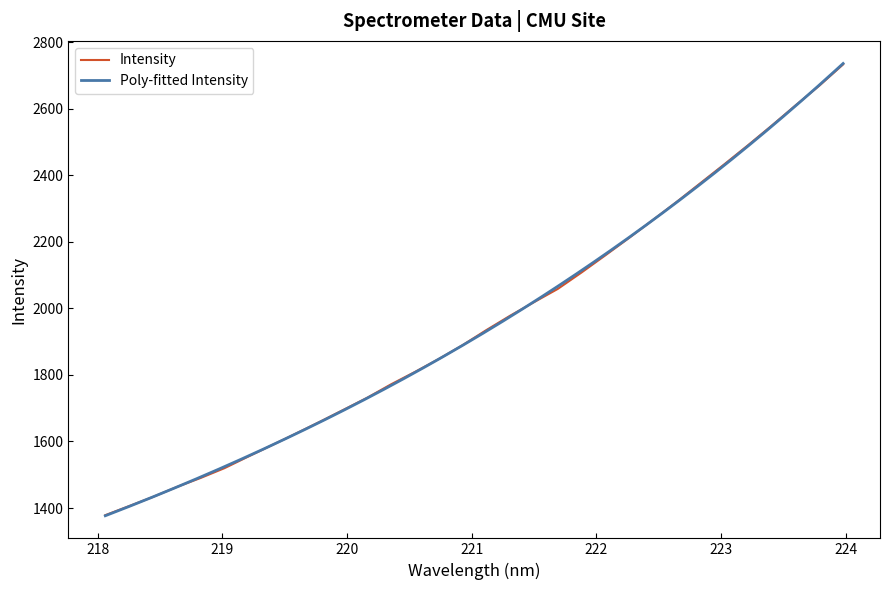

List the labels in order of value, largest first.

223.9802, 223.7895, 223.5987, 223.408, 223.2172, 223.0264, 222.8355, 222.6447, 222.4538, 222.263, 222.0721, 221.8812, 221.6902, 221.4993, 221.3083, 221.1174, 220.9264, 220.7354, 220.5444, 220.3533, 220.1623, 219.9712, 219.7801, 219.589, 219.3979, 219.2067, 219.0156, 218.8244, 218.6332, 218.442, 218.2508, 218.0596